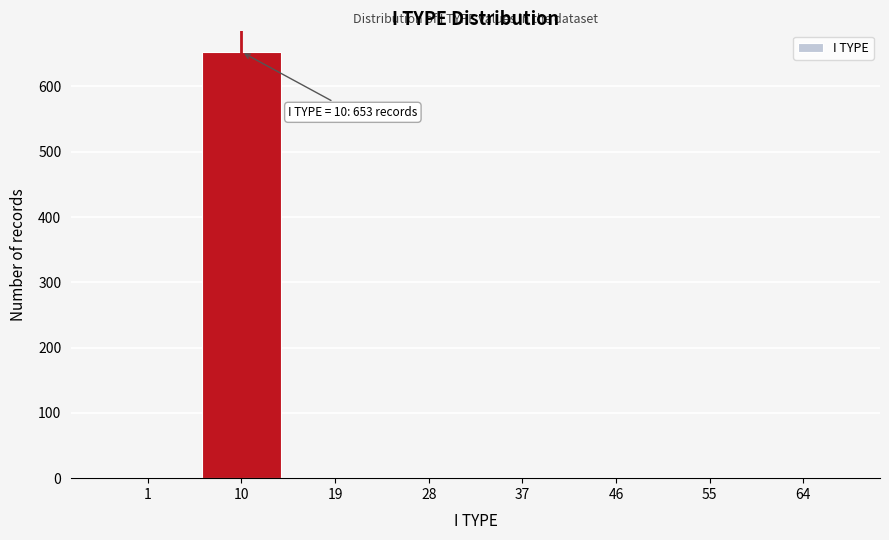

True or false: the data shows 380 at 46.

False